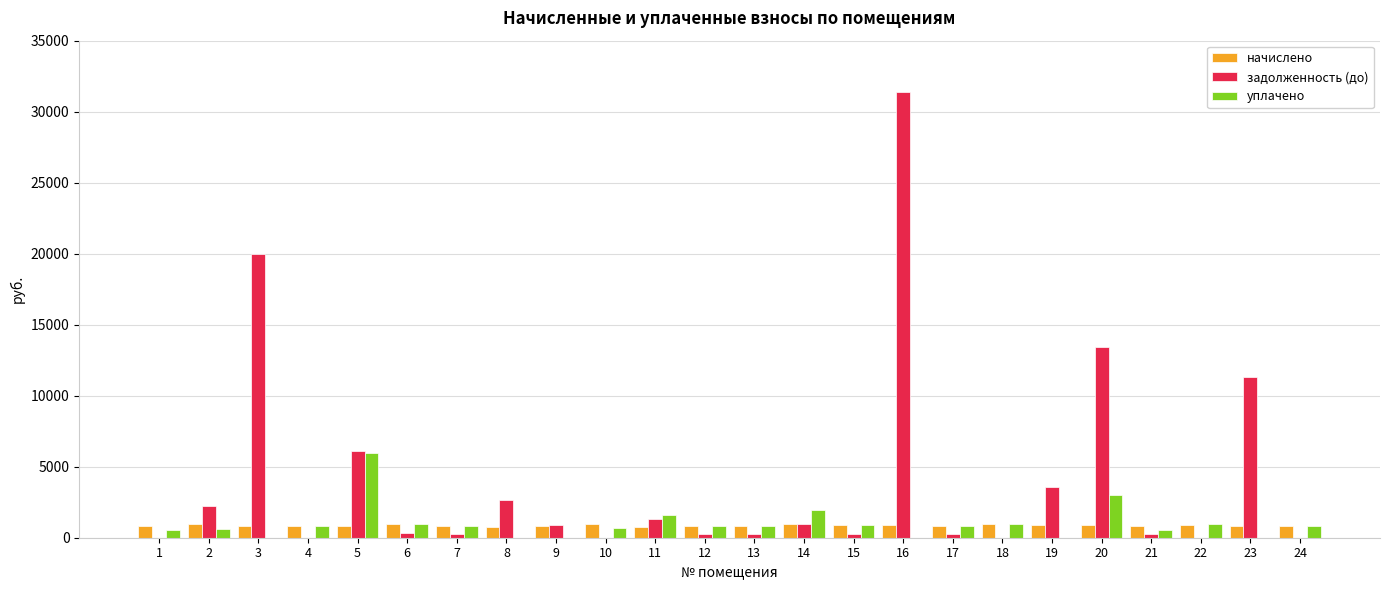

What is the spread (max minus min) of values at 8?

2674.8